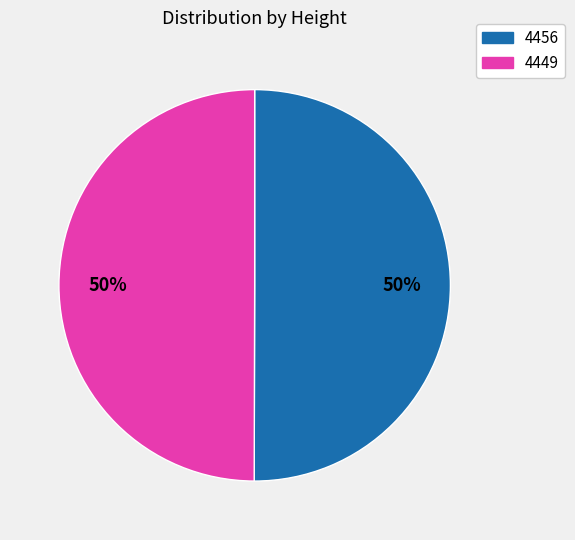

How many slices are in this pie chart?

2